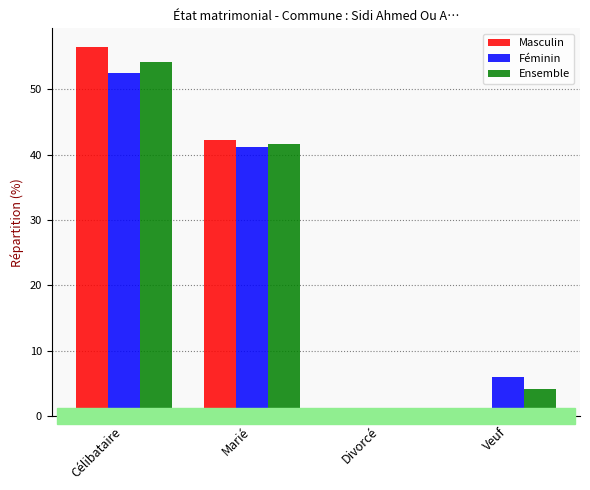

At which category does the chart reach its peak across all series?

Célibataire